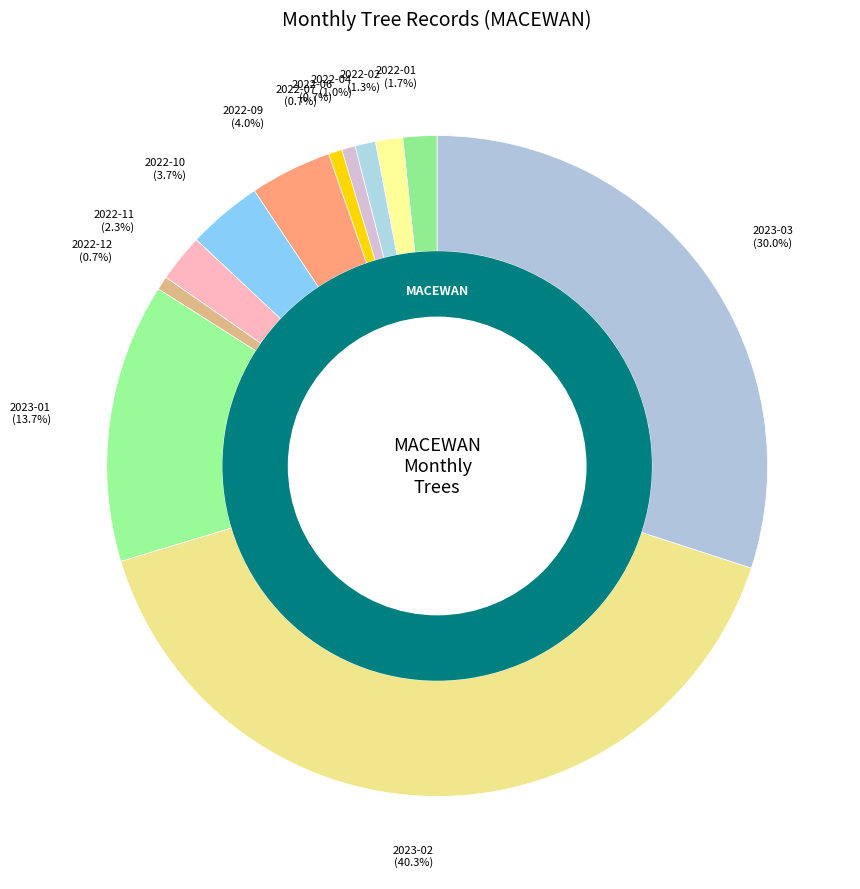

Rank the categories by value from highest to lowest.

2023-02, 2023-03, 2023-01, 2022-09, 2022-10, 2022-11, 2022-01, 2022-02, 2022-04, 2022-06, 2022-07, 2022-12